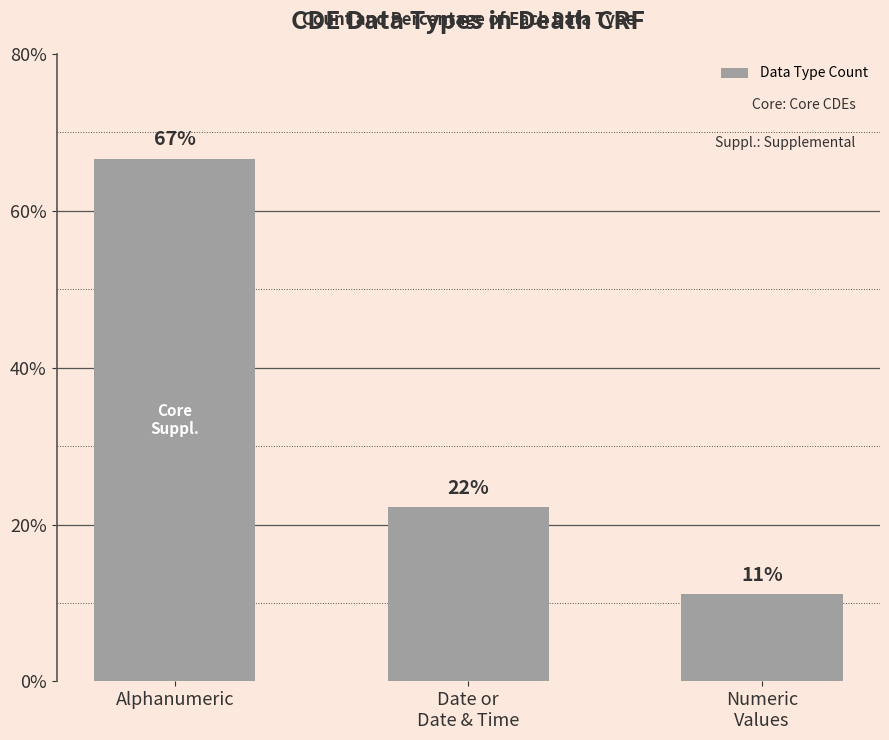

At which label is the value closest to 38?

Date or
Date & Time